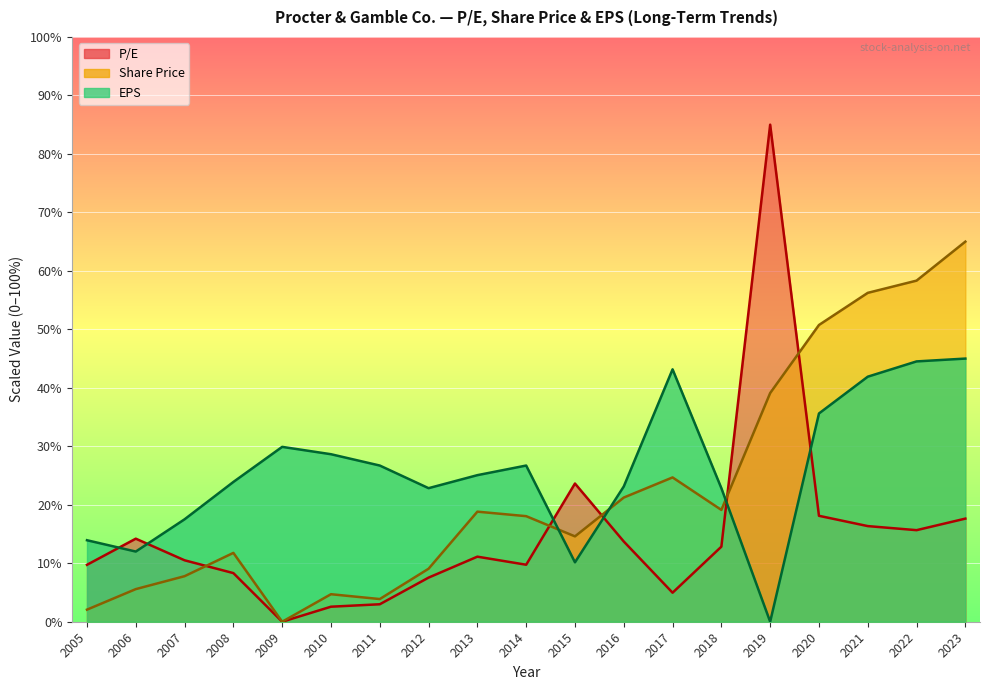

Which series ends up on top after the final intersection of Share Price and EPS?

Share Price